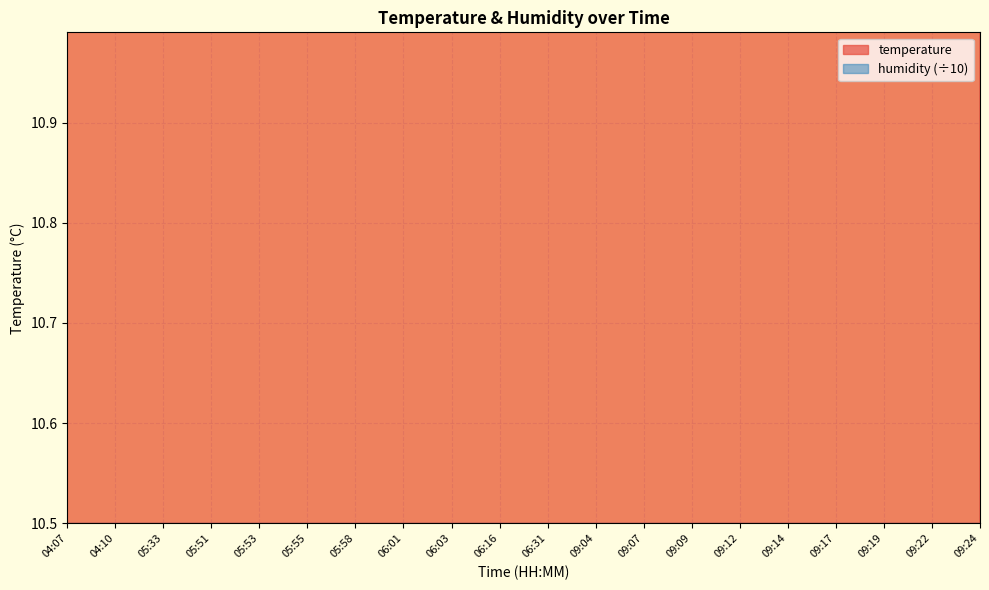

What is the difference between the second highest and minimum values?

1.7